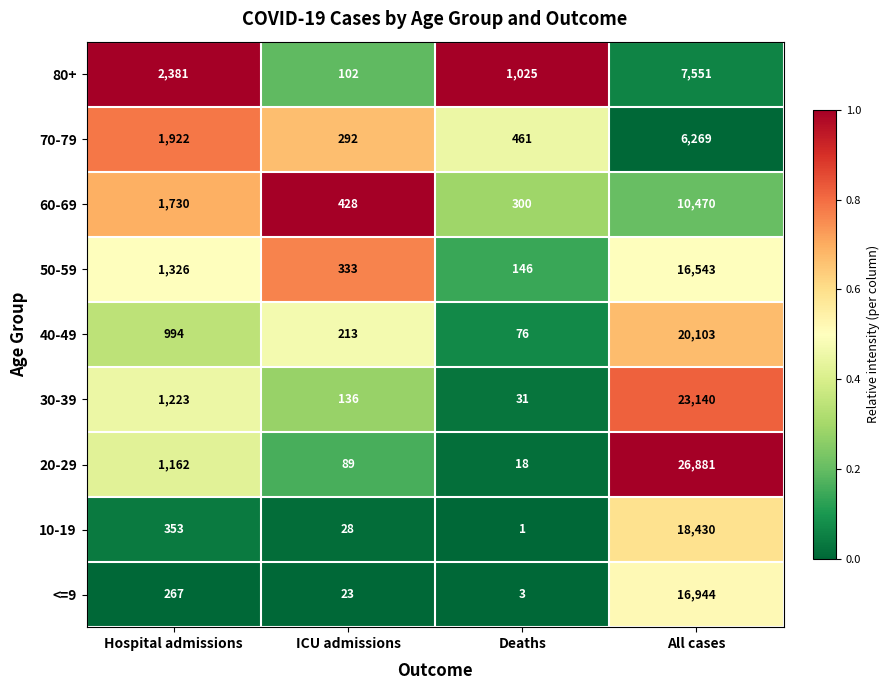

Rank the series by their maximum value, from lowest to highest.

70-79, 80+, 60-69, 50-59, <=9, 10-19, 40-49, 30-39, 20-29